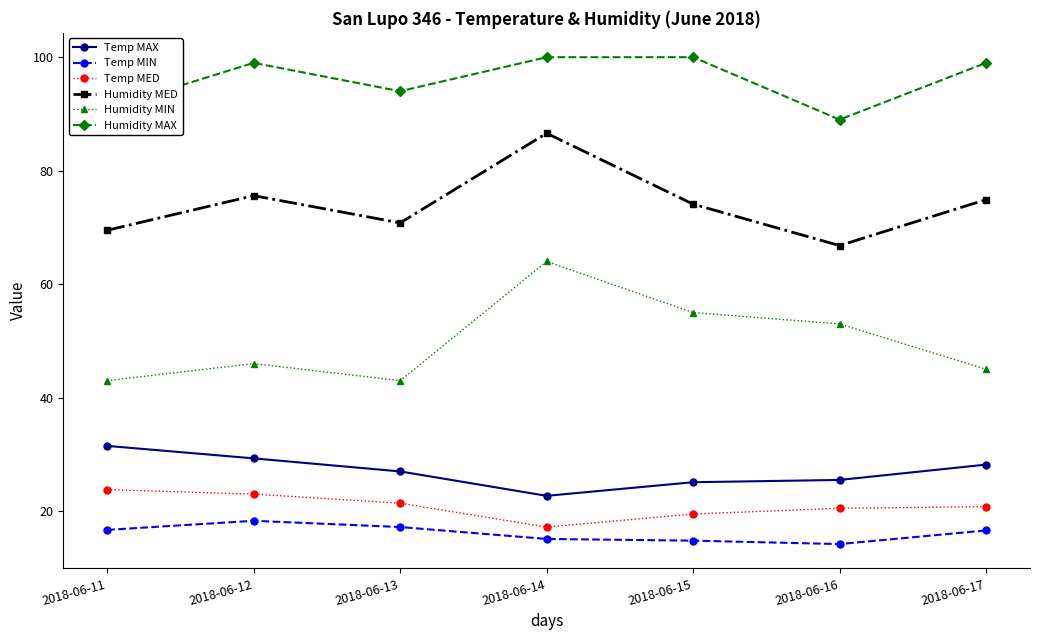

Is this an area chart (filled region under the line)?

No